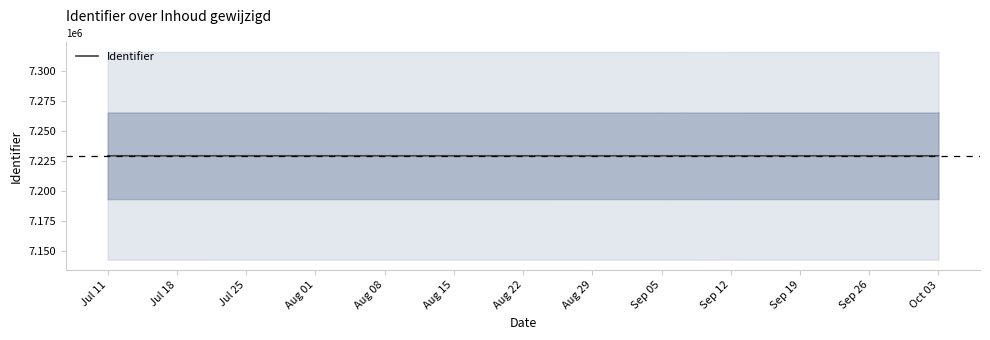

The chart shows a value of 7229320 at Oct 03. True or false?

True